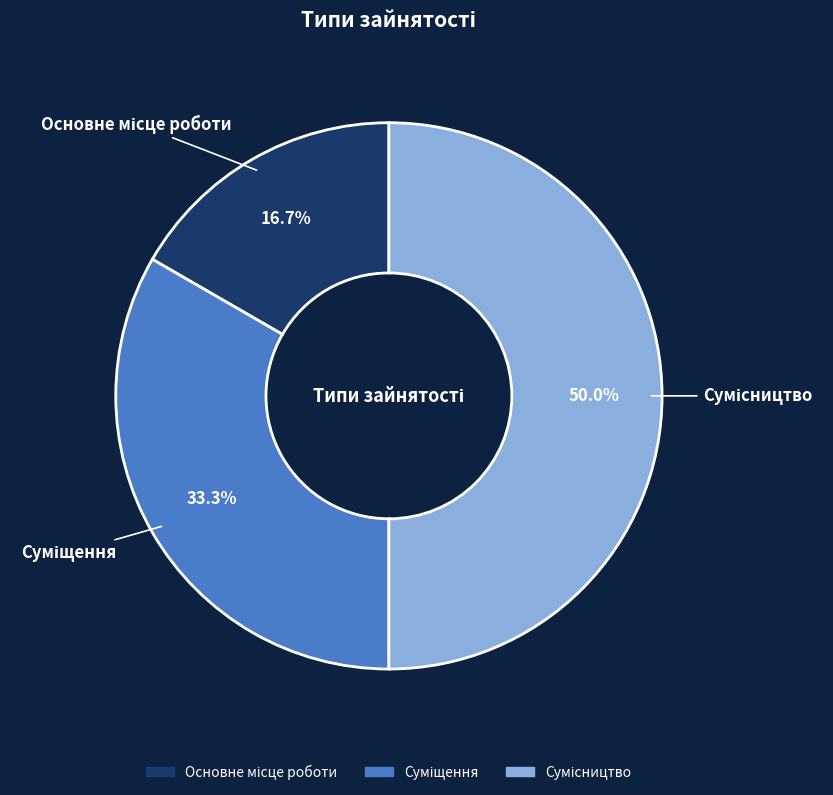

Which category has the biggest portion of the pie?

Сумісництво